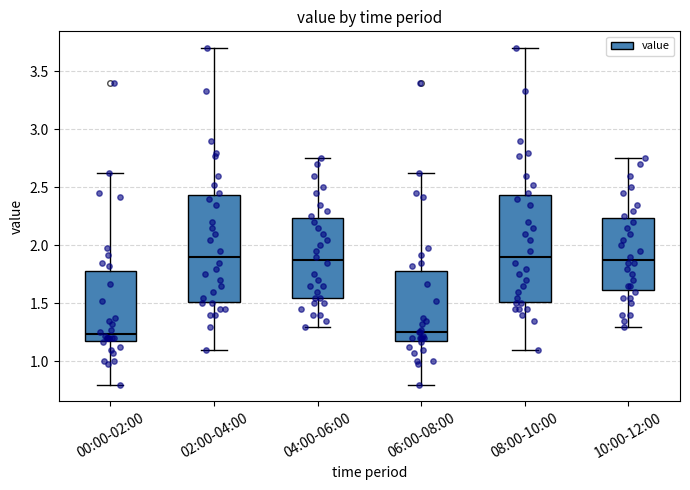

Where does the upper whisker of the box for 10:00-12:00 end on the y-axis? The values are not printed on the chart, so give them approximately, as read against the axis.

2.75